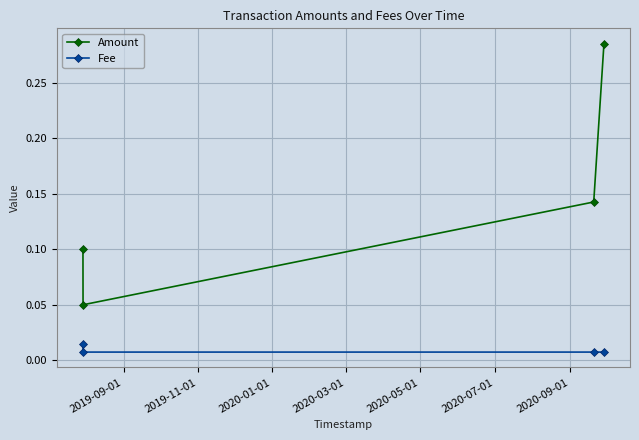

List the series in order of their peak value, highest first.

Amount, Fee